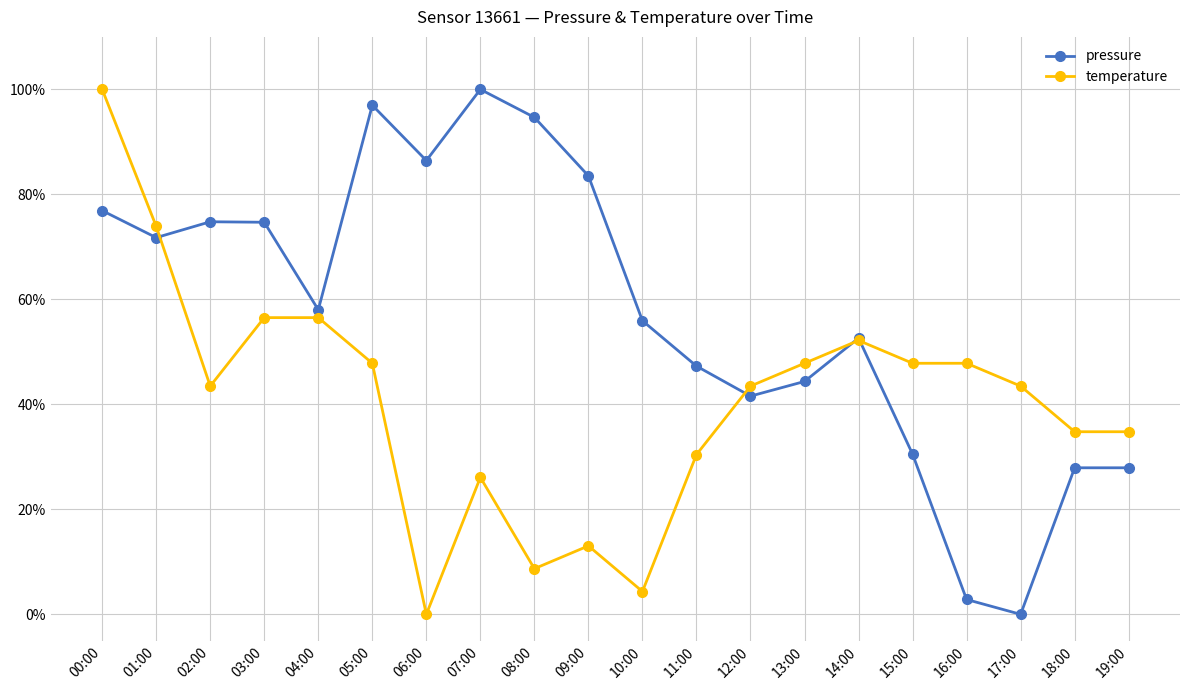

What are all the series names shown in the legend?

pressure, temperature